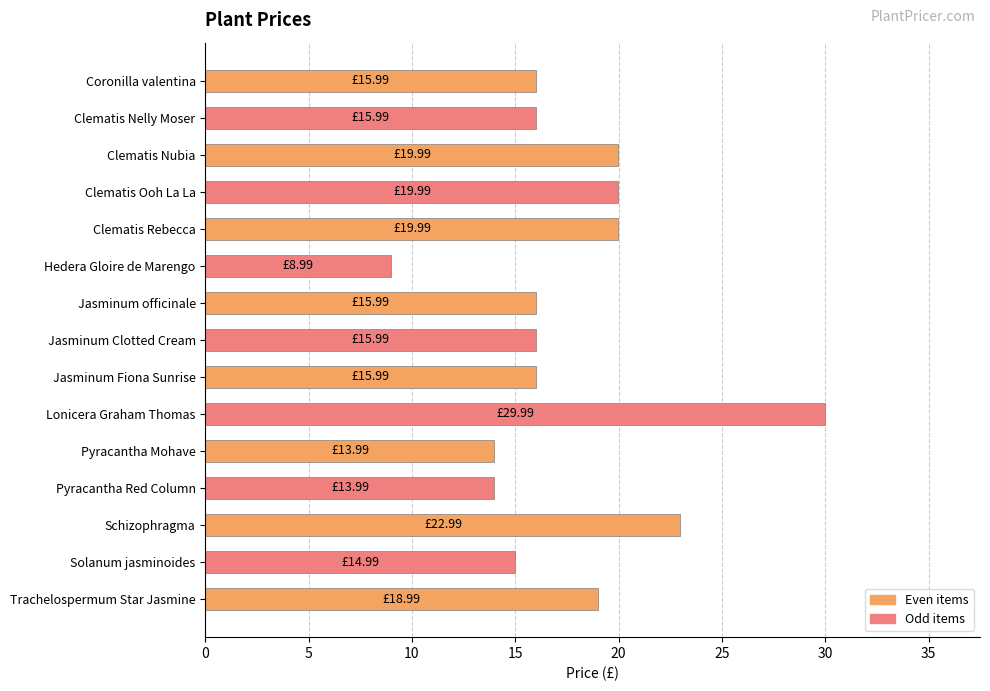

What is the label of the 7th bar from the bottom?

Jasminum Fiona Sunrise